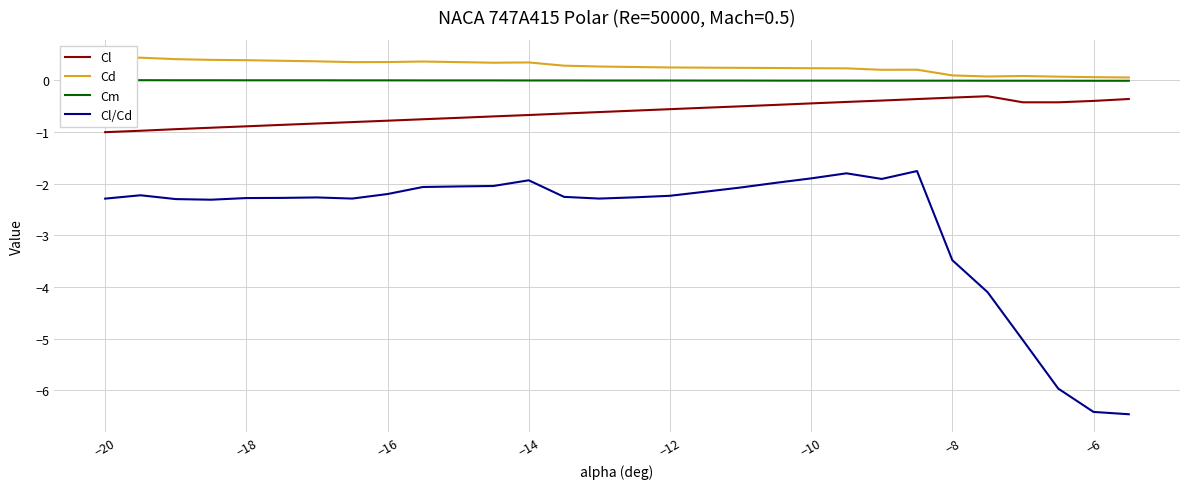

What are all the series names shown in the legend?

Cl, Cd, Cm, Cl/Cd